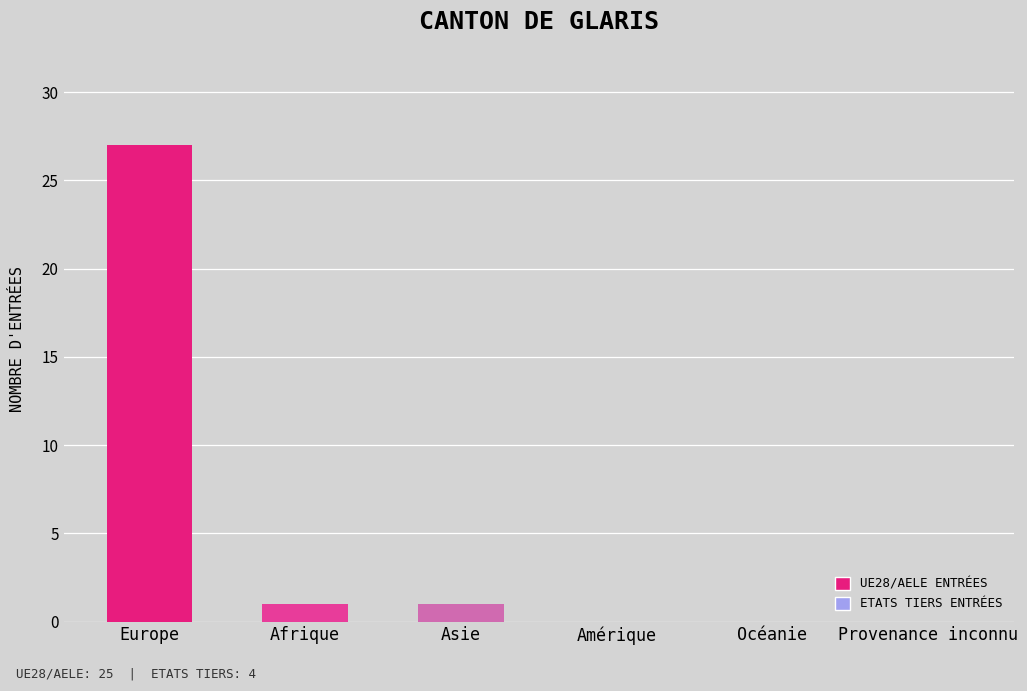

Which label corresponds to the largest value in the chart?

Europe